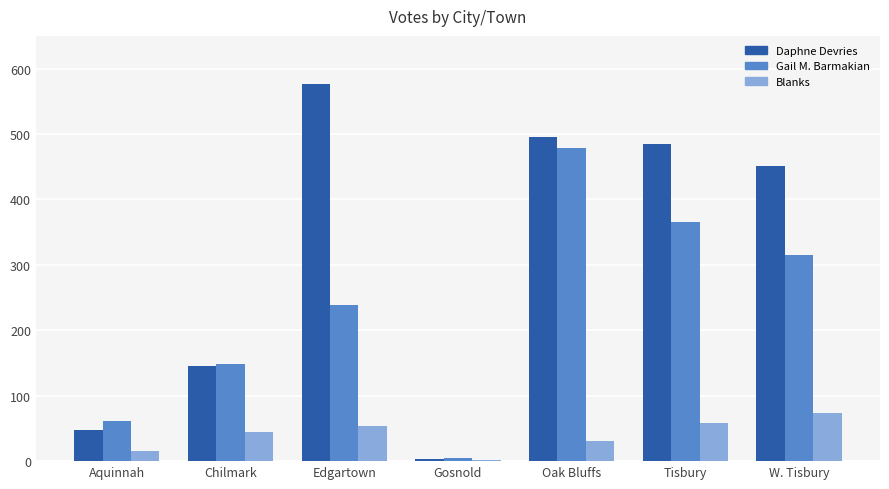

Which label corresponds to the largest value in the chart?

Edgartown